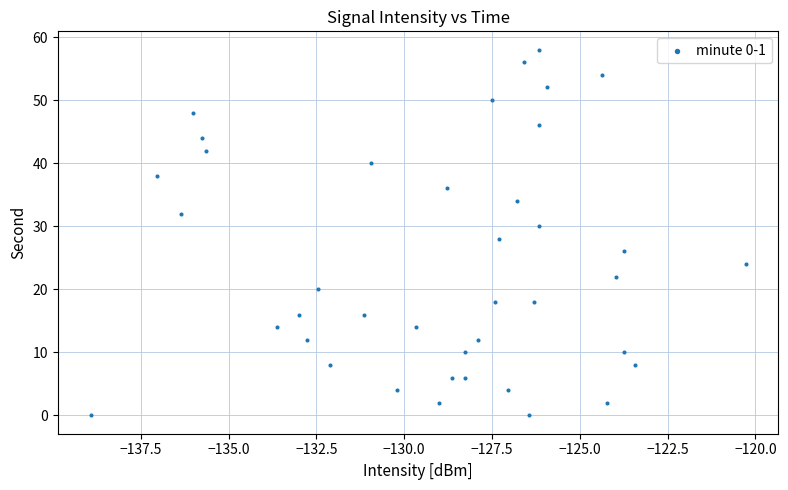

What is the range of Y values (max minus min)?

58